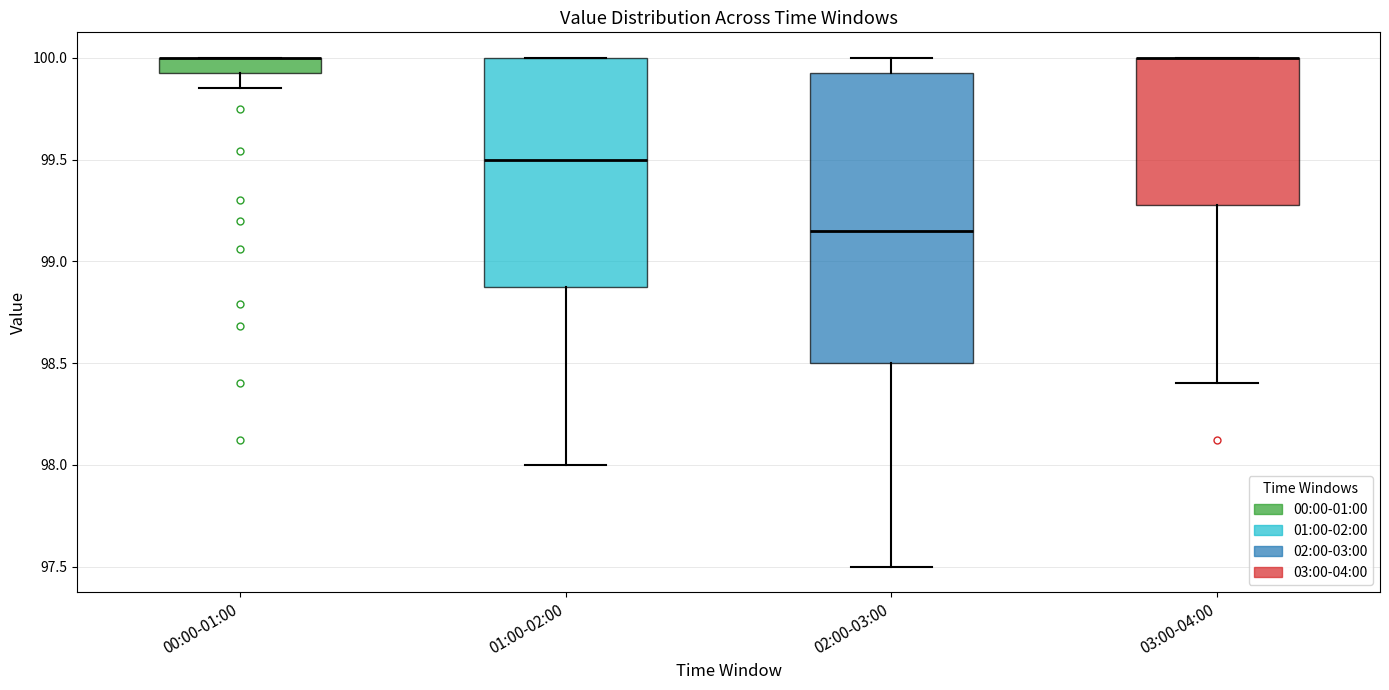

Comparing the boxes themselves (not the whiskers), which one is the tallest?

02:00-03:00